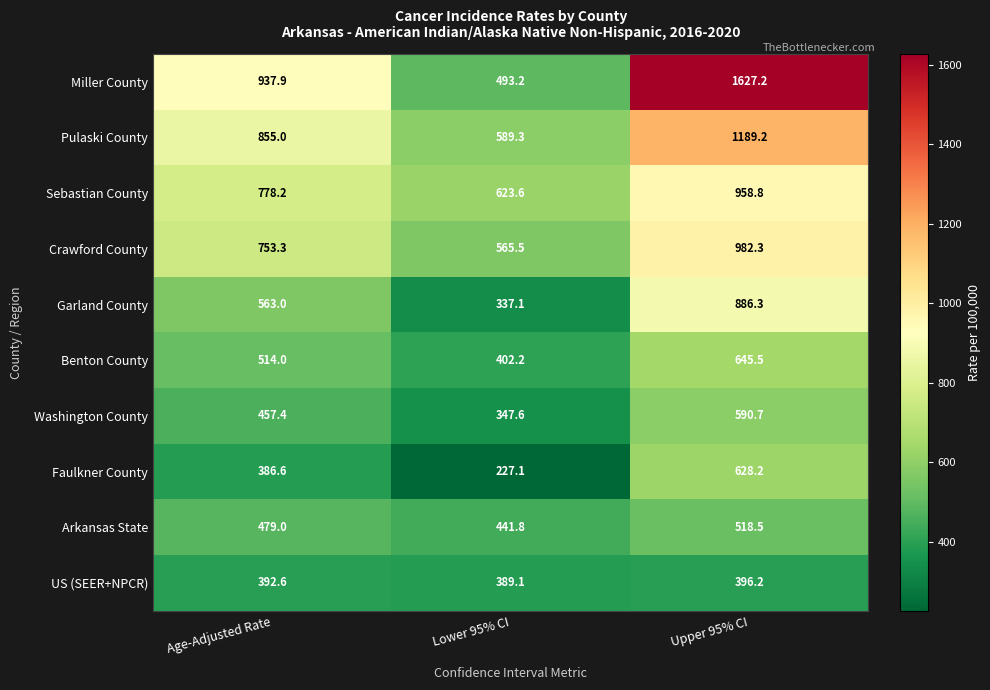

At how many categories does at least one series exceed 1314?

1